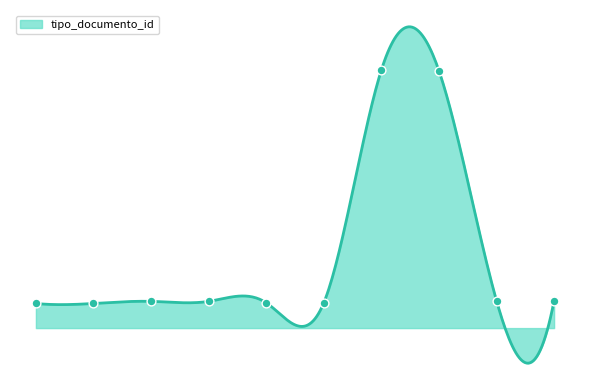

What is the ratio of the value at 2021-10-21 09:12:36 to the value at 2021-10-04 14:56:28?

1.1